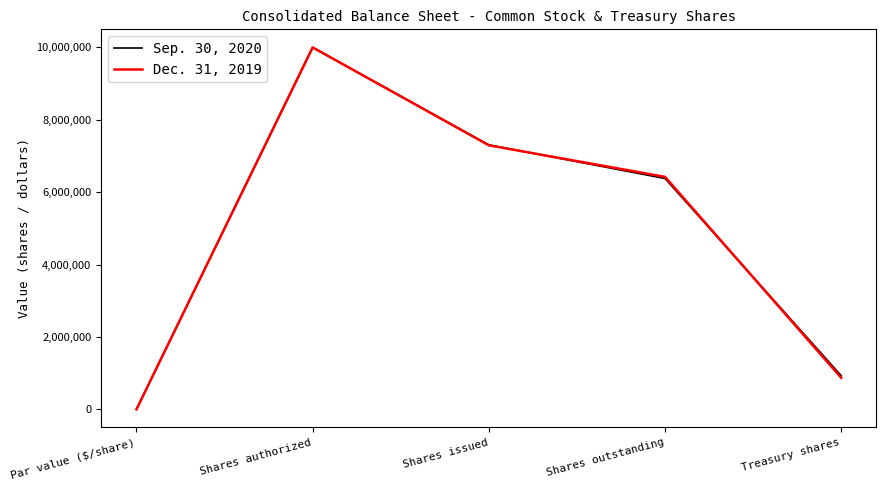

The Sep. 30, 2020 series shows 10000000 at Shares authorized. True or false?

True